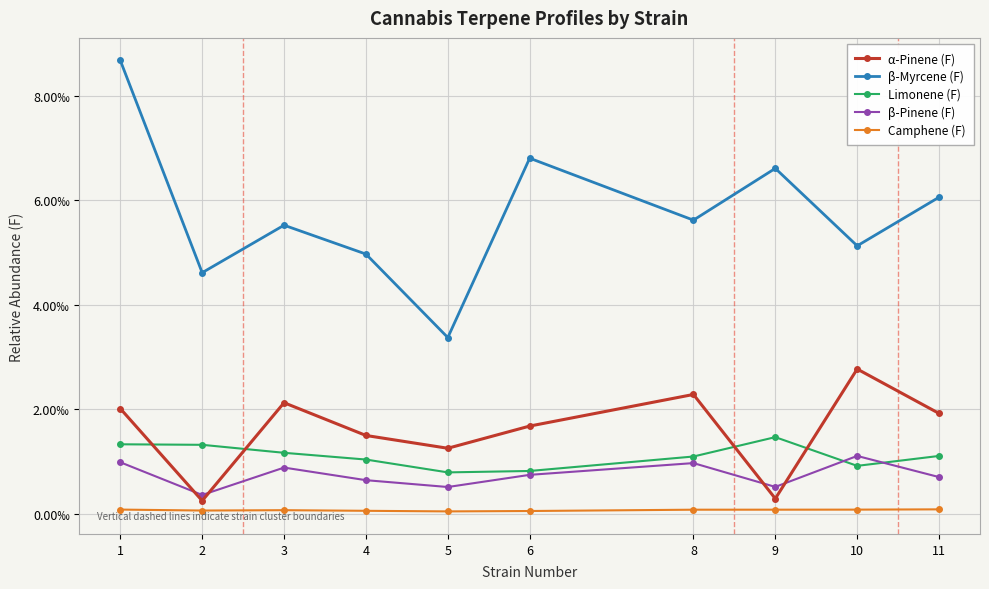

Where is the first local minimum for Limonene (F)?

5